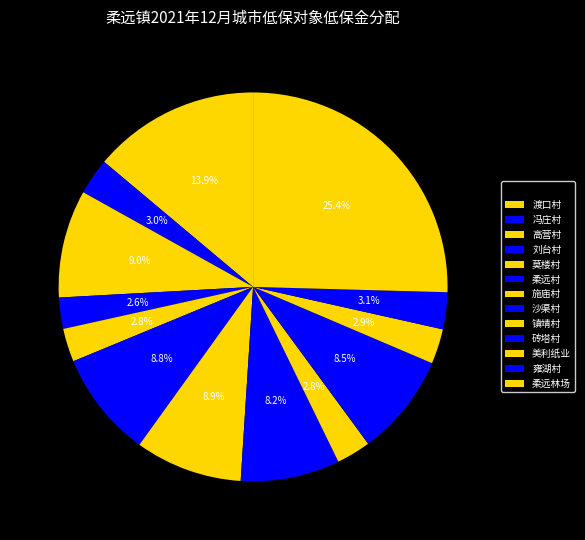

Which has a higher value, 镇靖村 or 施庙村?

施庙村